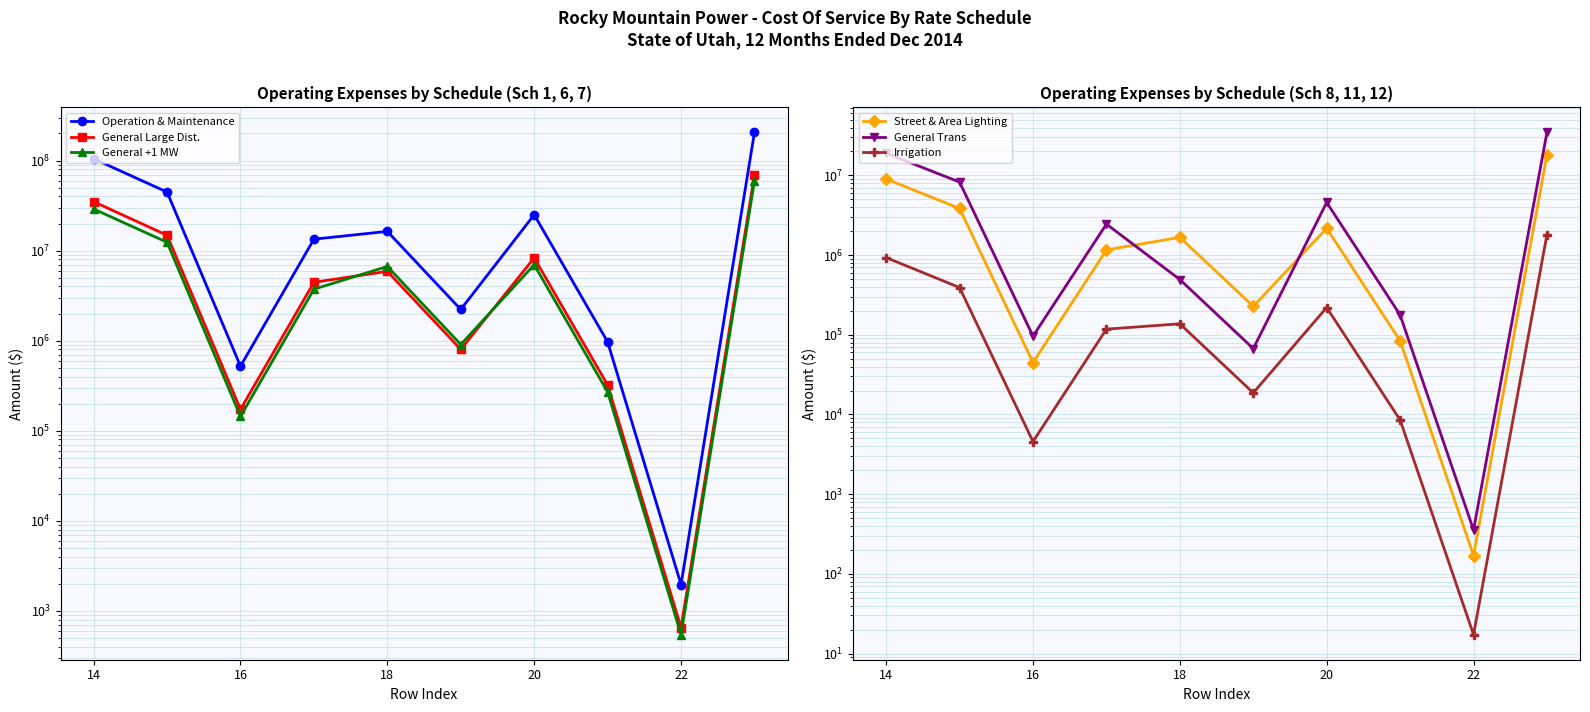

True or false: Irrigation and General +1 MW intersect in this chart.

False